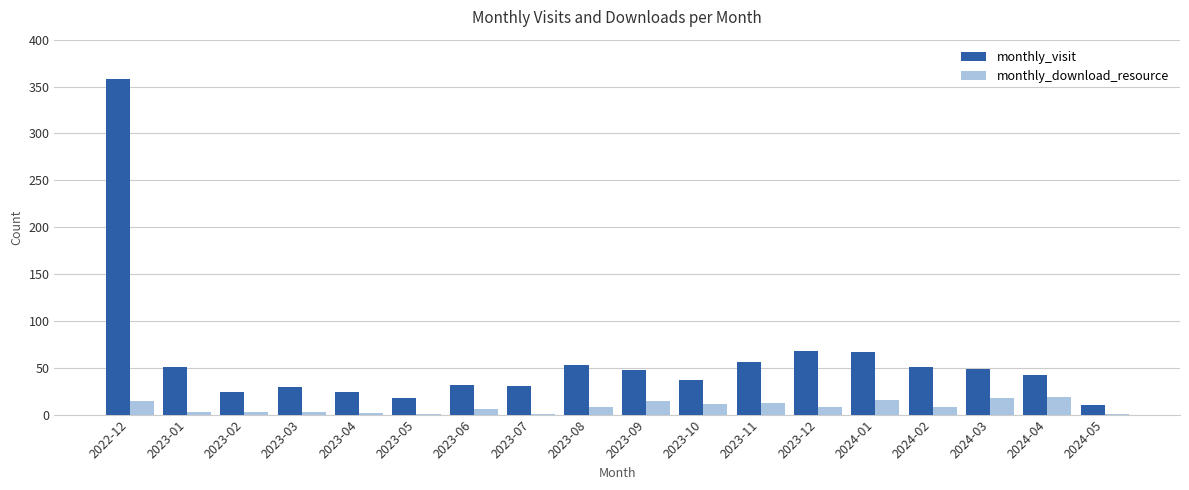

The value of monthly_visit at 2023-10 is 58. True or false?

False